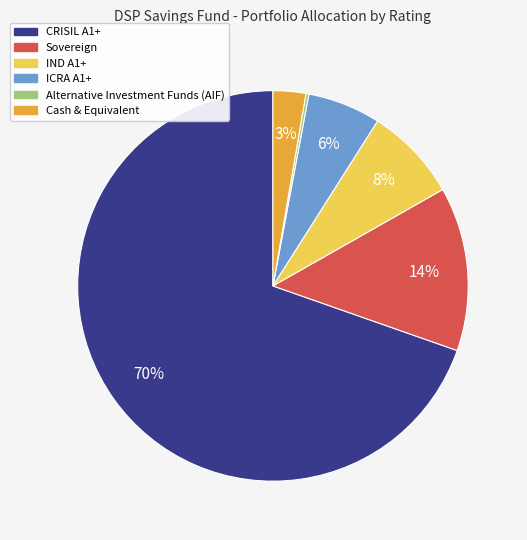

Between ICRA A1+ and Sovereign, which is larger?

Sovereign